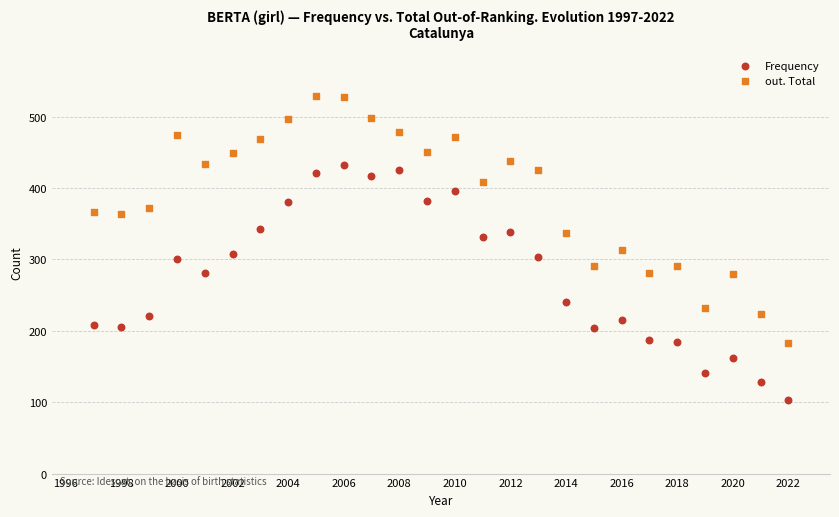

Which series has the largest Y range (max minus min)?

out. Total